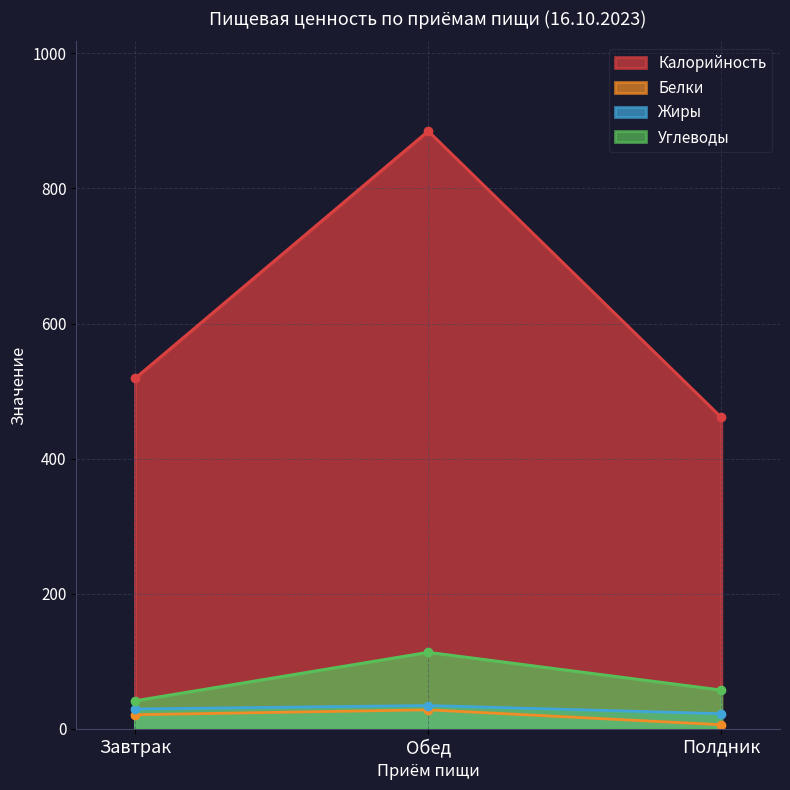

The Белки series shows 8.3 at Полдник. True or false?

False